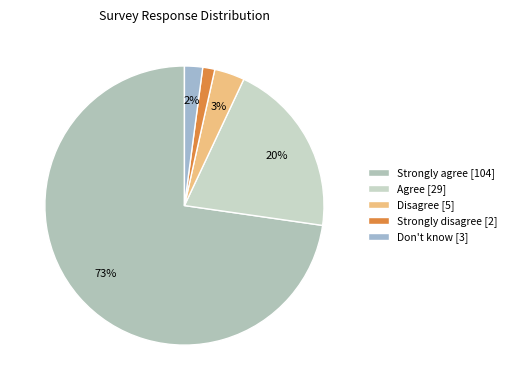

What percentage is the Don't know slice, to the nearest percent?

2%